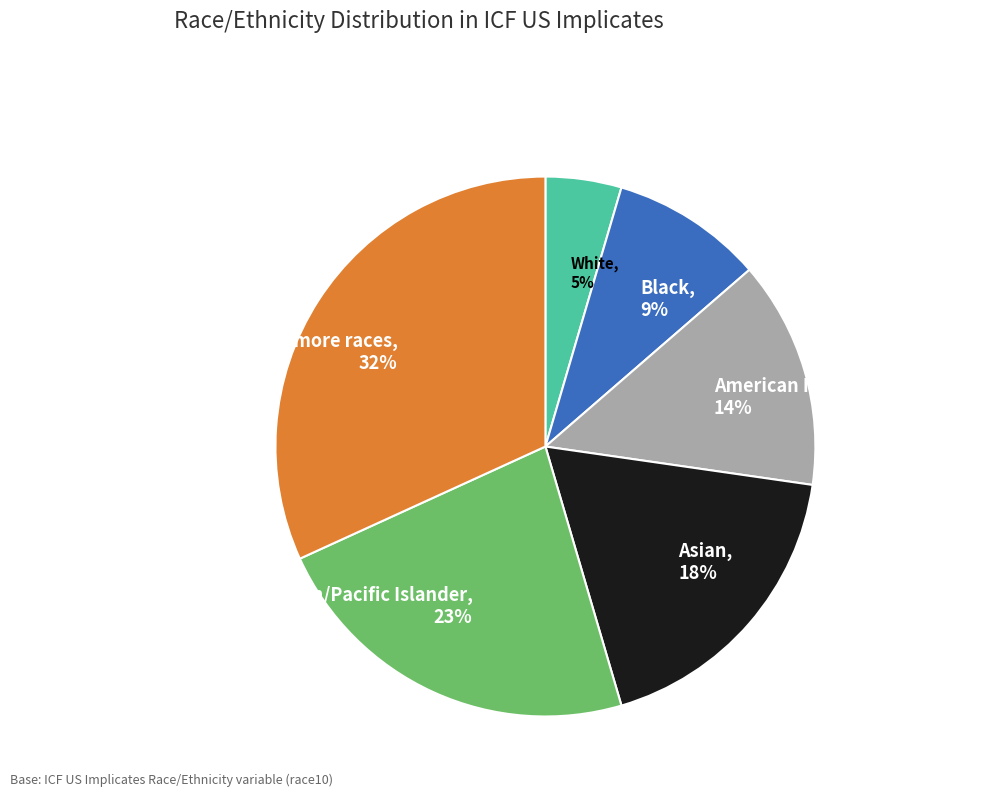

True or false: White accounts for 5% of the total.

True